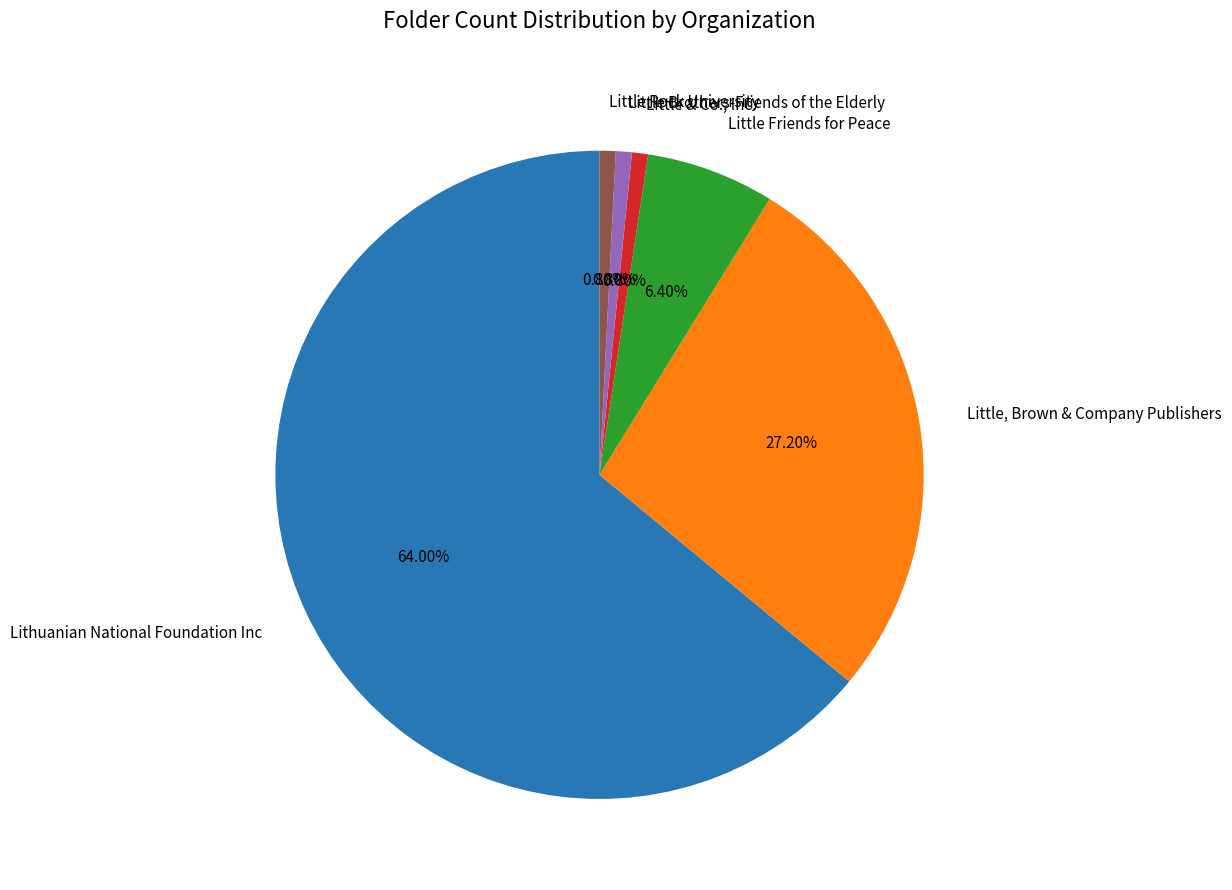

Count the number of slices in the pie.

6